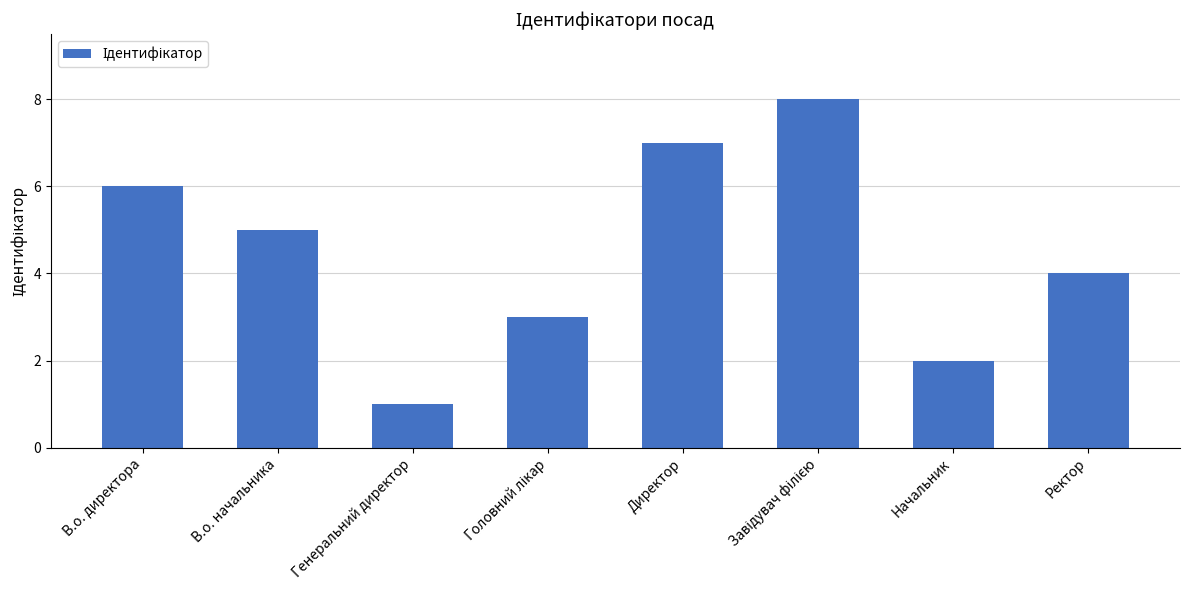

What is the label of the 1st bar from the right?

Ректор